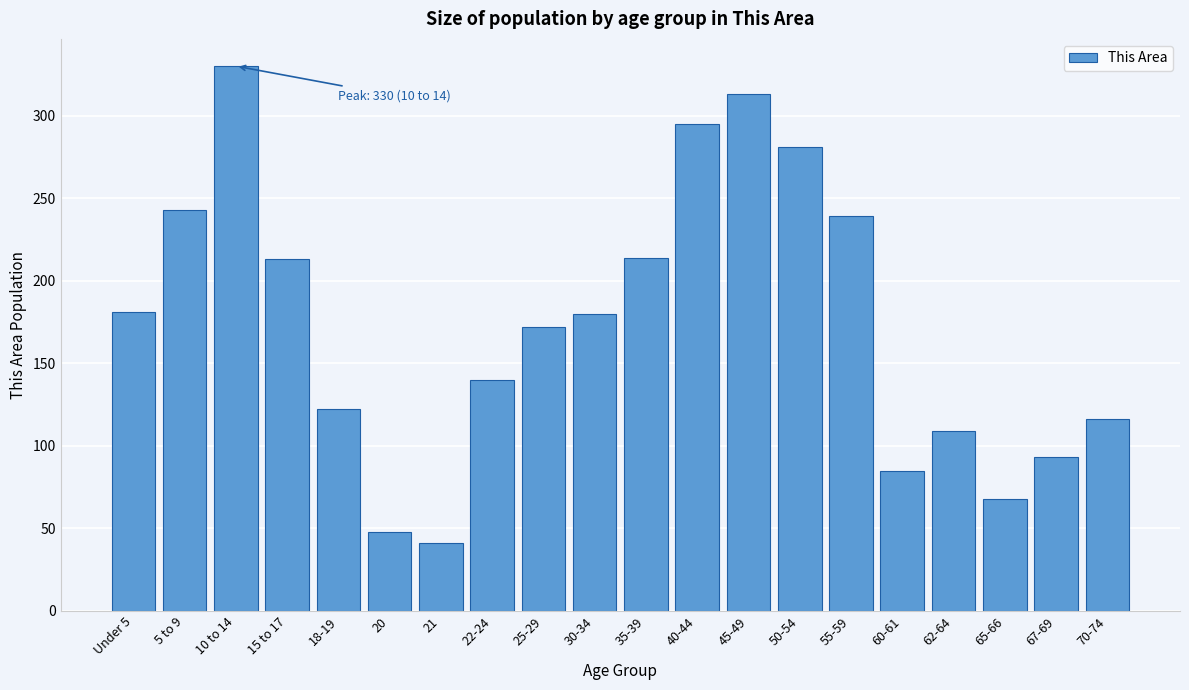

What is the smallest value displayed?

41